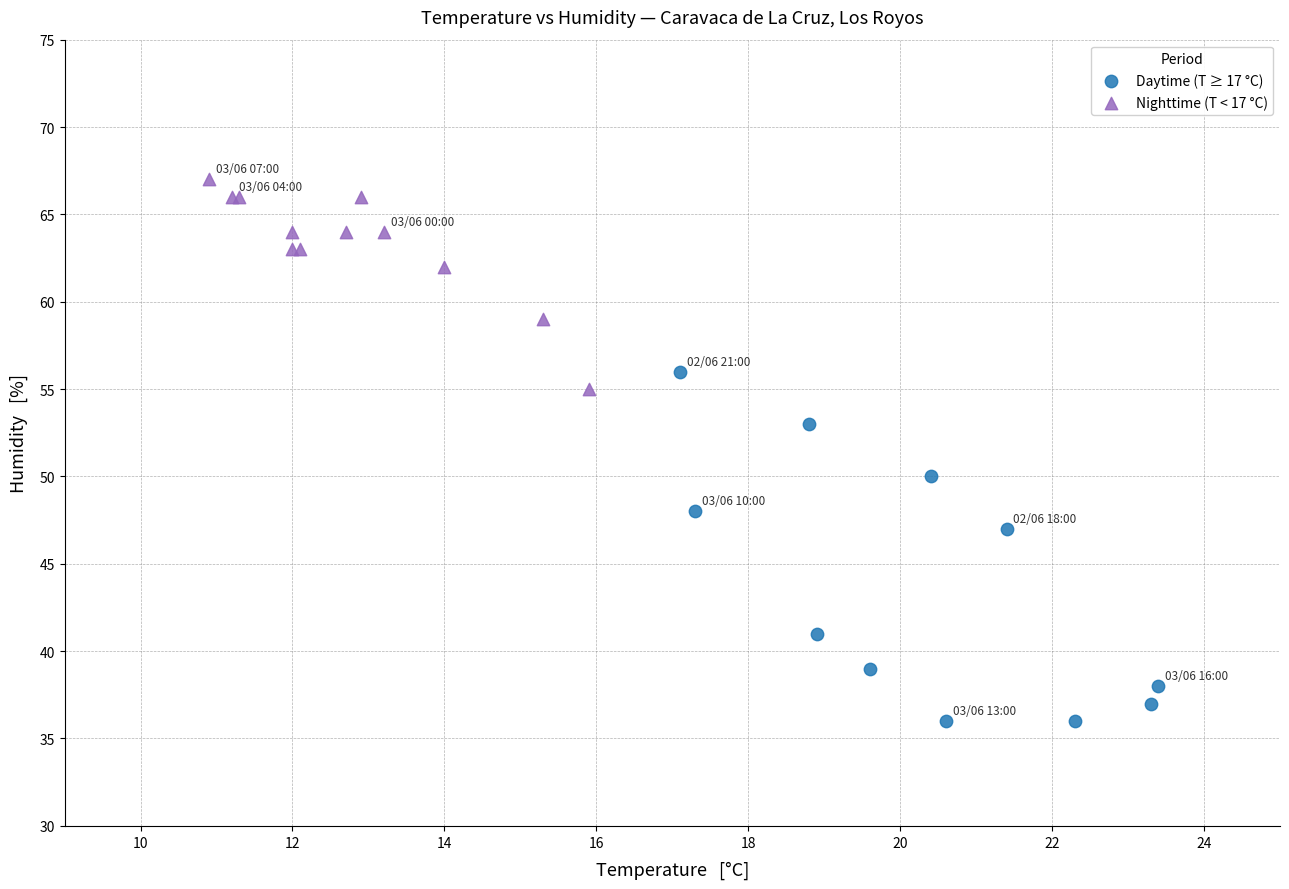

Which series reaches the maximum Y coordinate?

Nighttime (T < 17 °C)